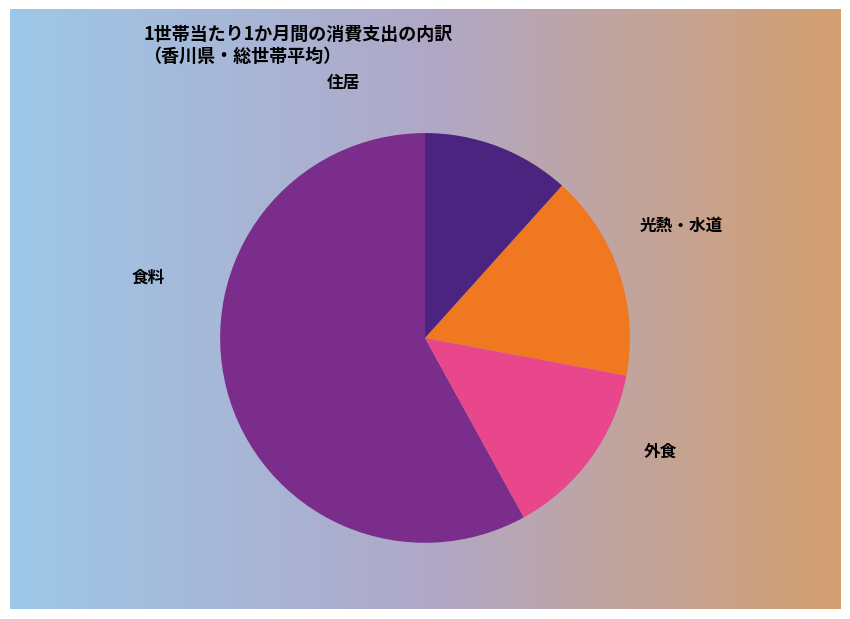

To the nearest percent, what is the average slice percentage?

25%